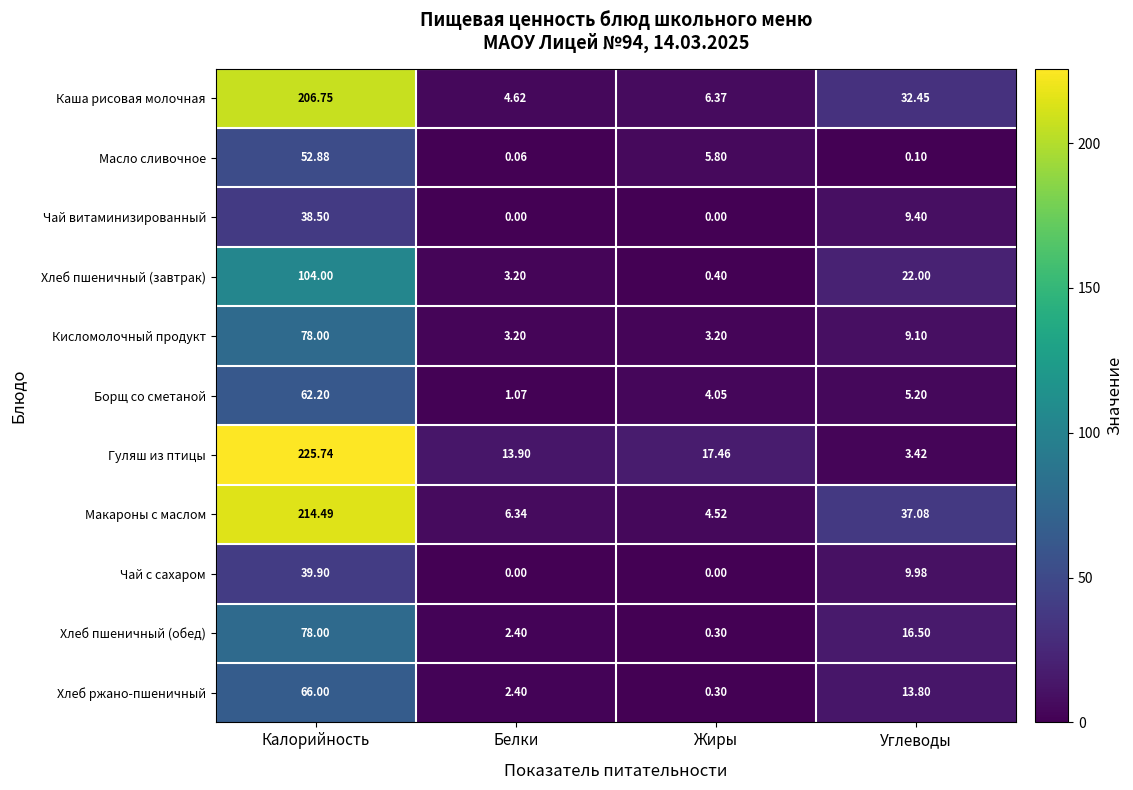

At how many categories does at least one series exceed 38?

1